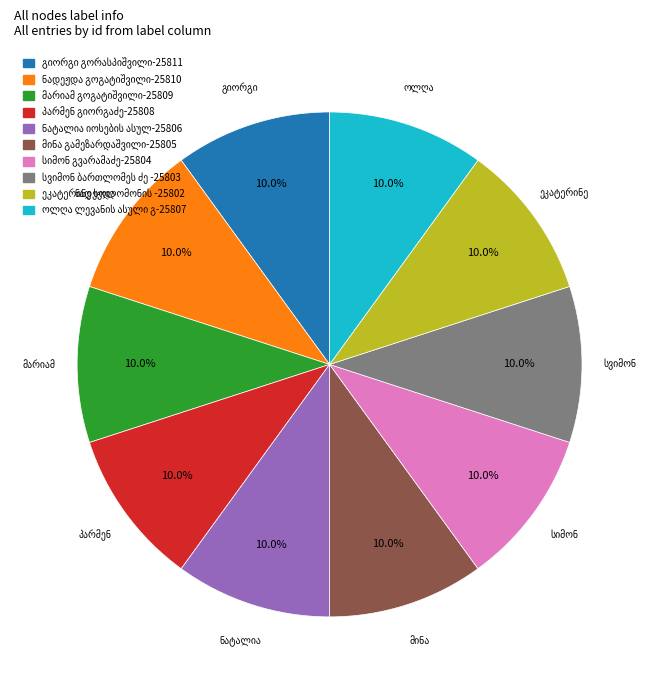

To the nearest percent, what is the average slice percentage?

10%